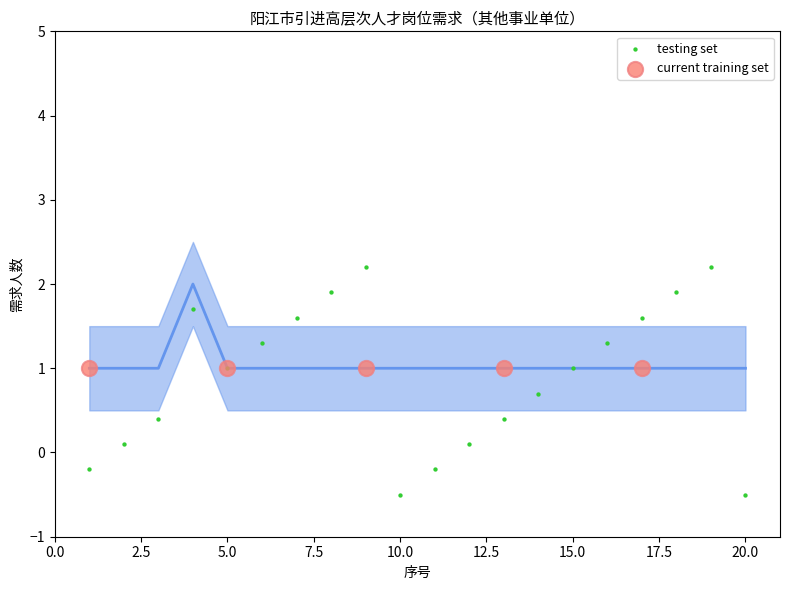

Which series contains the lowest Y value?

testing set